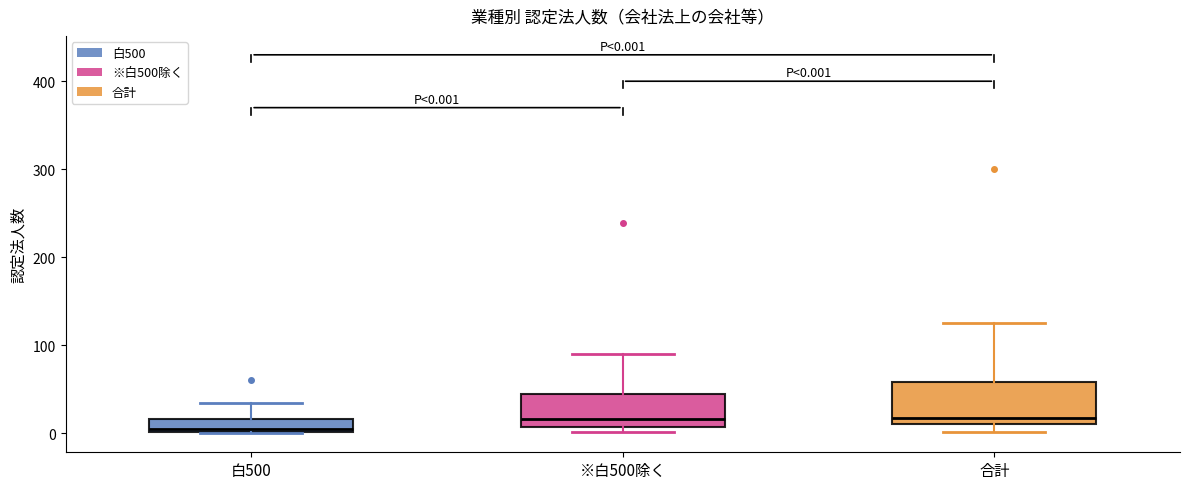

Which box has the lowest median line?

白500